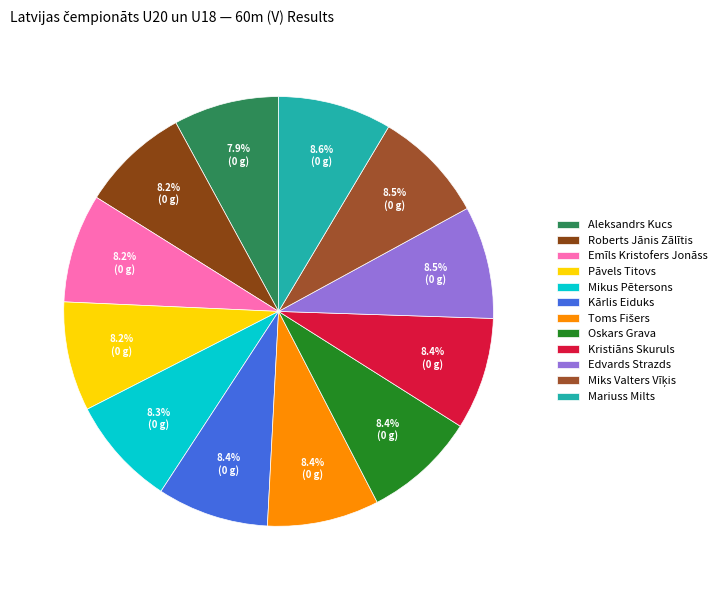

Rank the categories by value from highest to lowest.

Mariuss Milts, Miks Valters Vīķis, Edvards Strazds, Oskars Grava, Kristiāns Skuruls, Toms Fišers, Kārlis Eiduks, Mikus Pētersons, Pāvels Titovs, Emīls Kristofers Jonāss, Roberts Jānis Zālītis, Aleksandrs Kucs